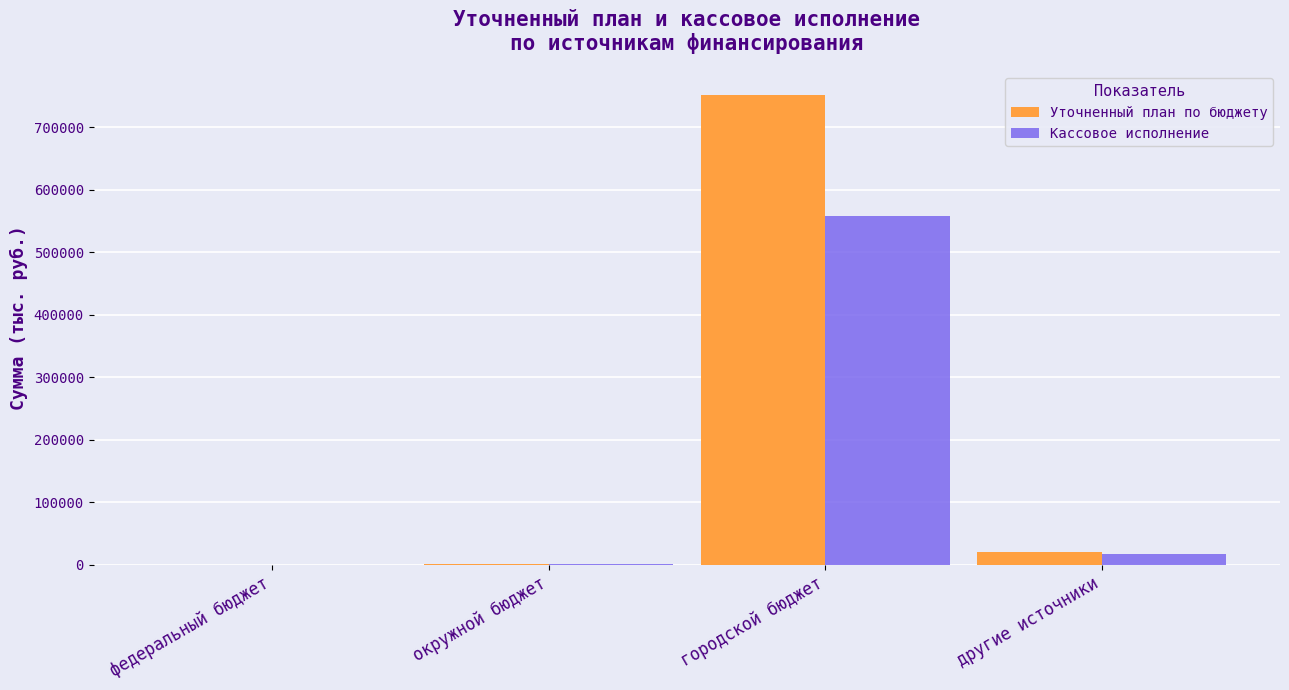

What is the highest value of the Уточненный план по бюджету series?

751682.3